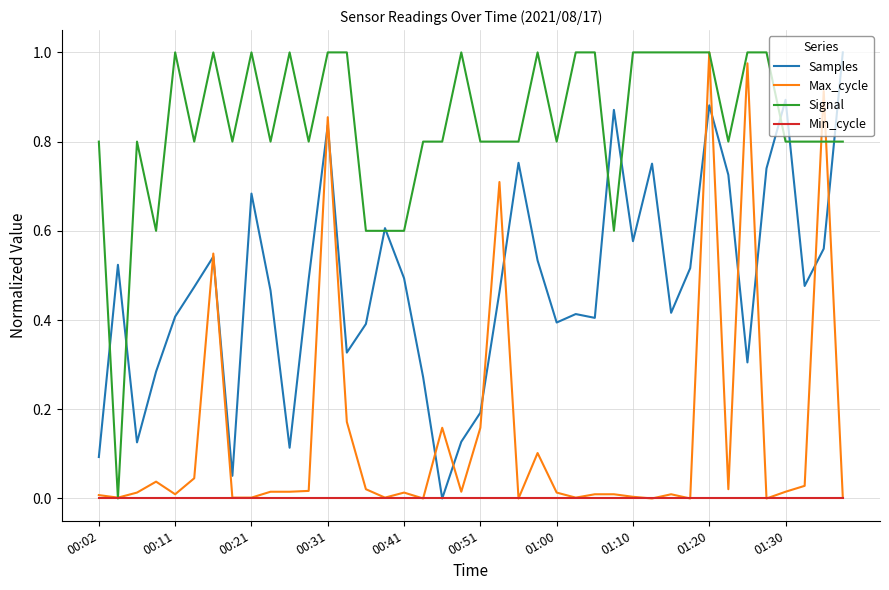

What are all the series names shown in the legend?

Samples, Max_cycle, Signal, Min_cycle